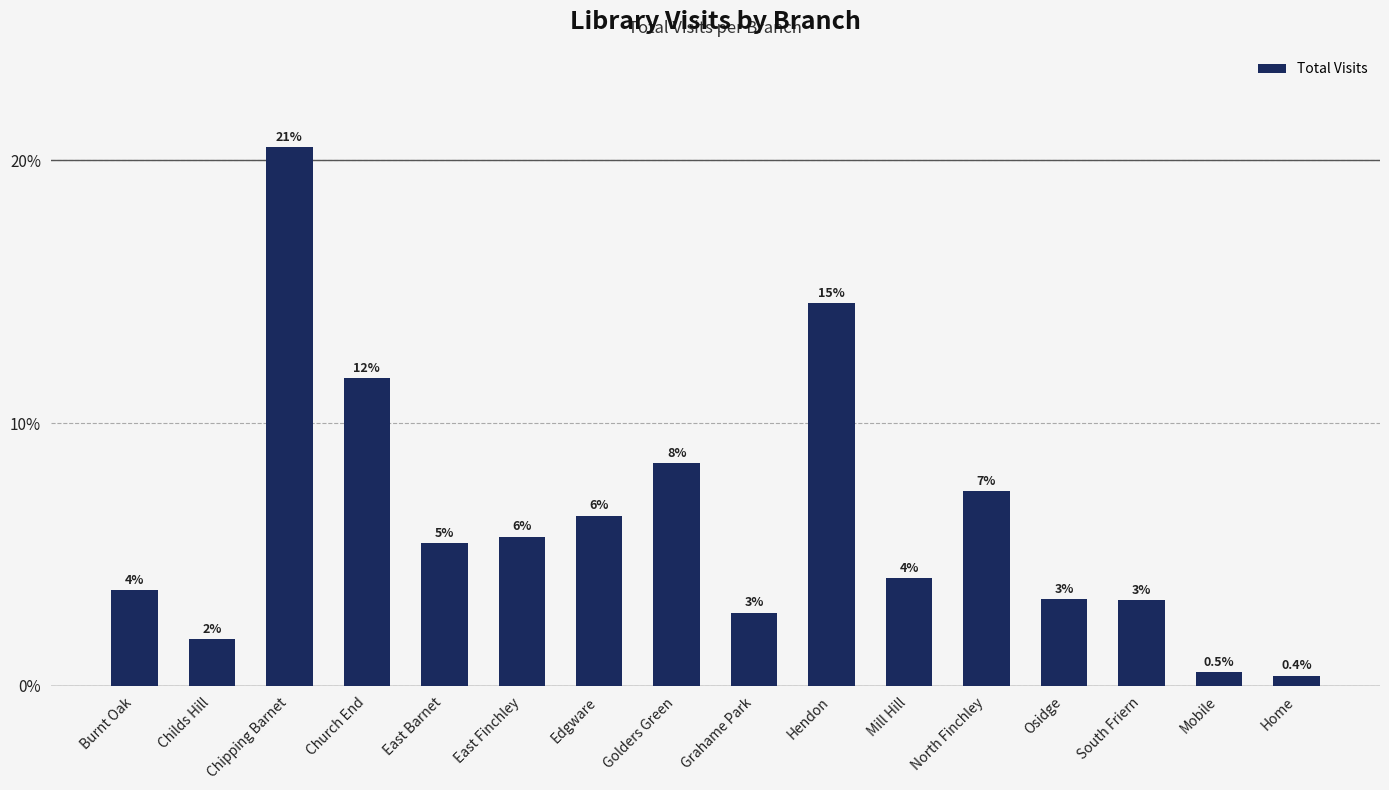

Does the chart contain any negative values?

No